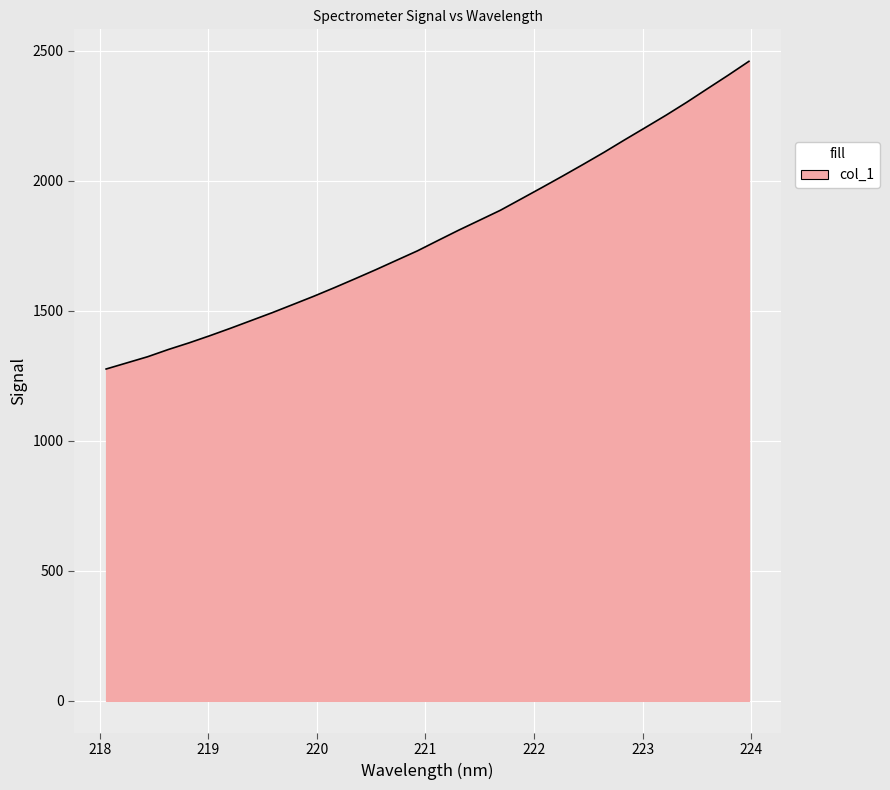

What is the greatest value displayed?

2458.9